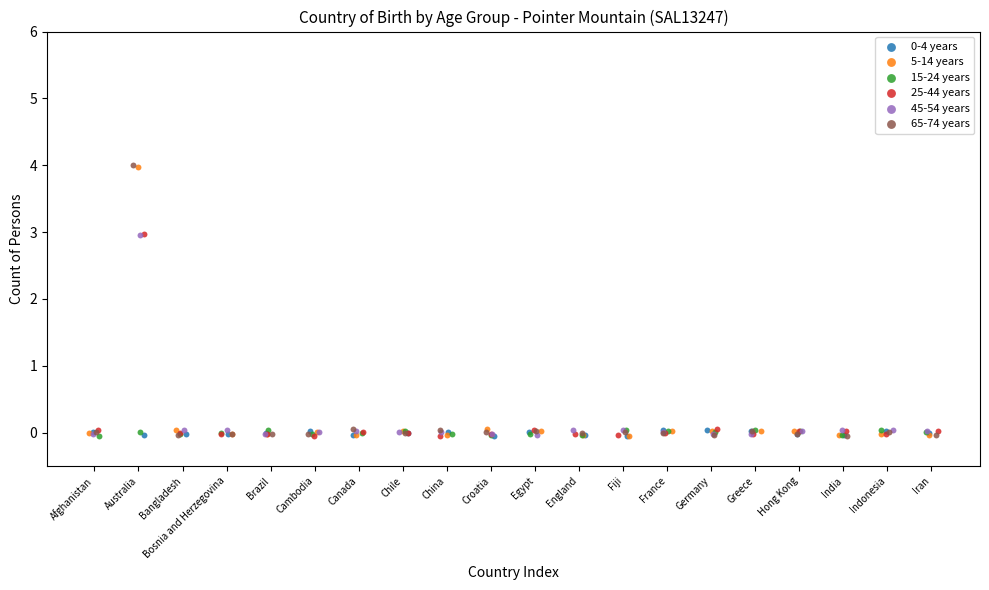

Which series has the largest Y range (max minus min)?

65-74 years